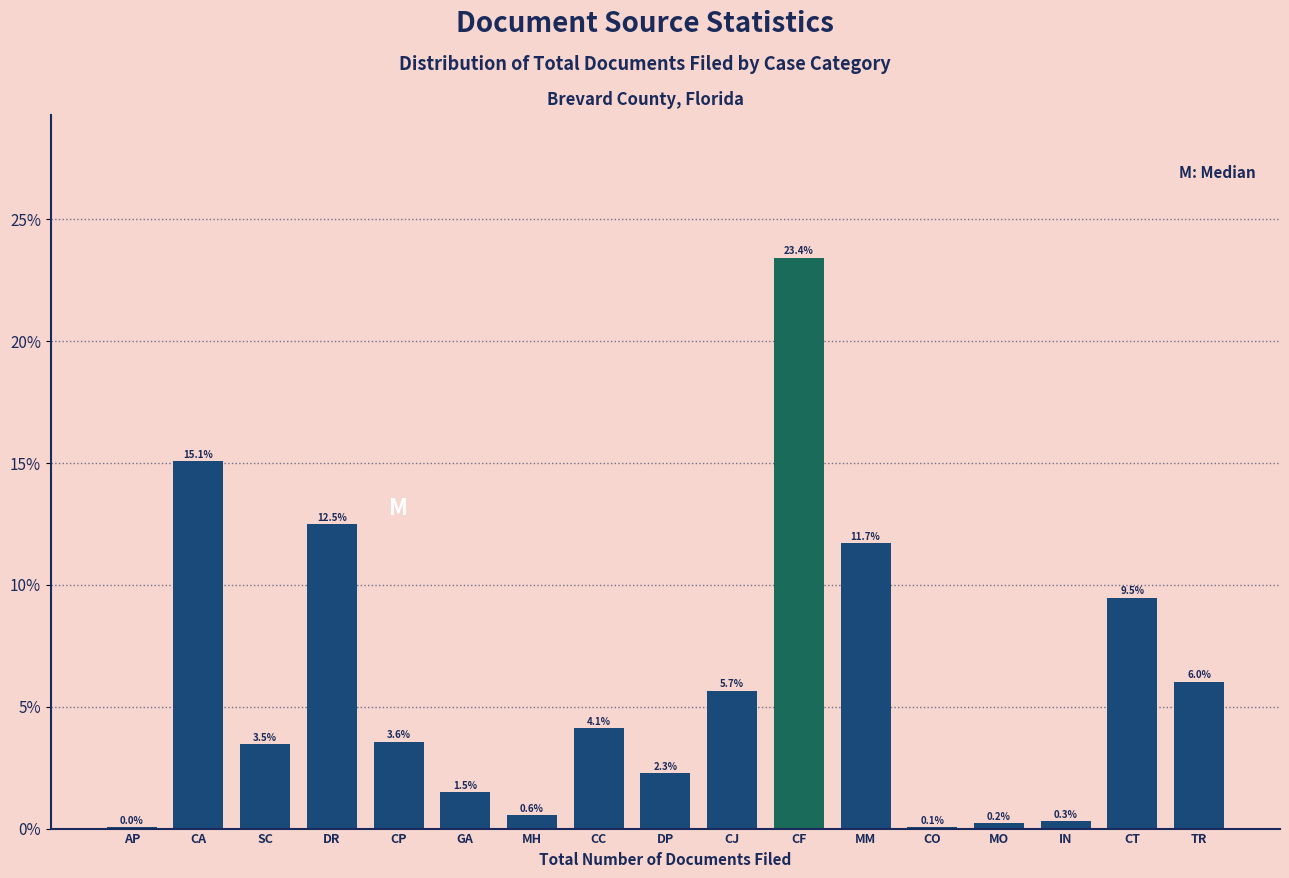

What is the sum of the values at CP and MO?

3.8